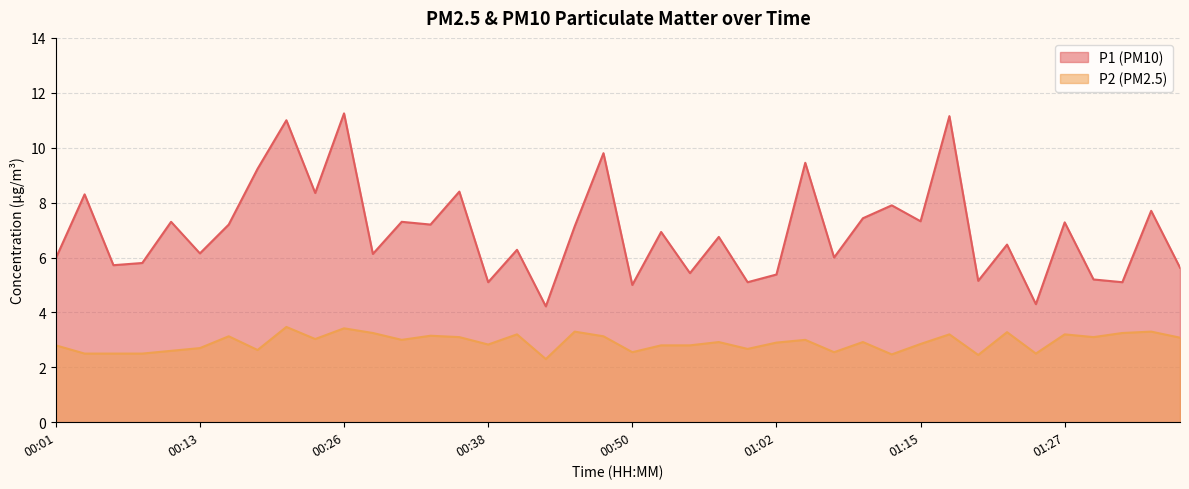

Where is the first local minimum for P1?

00:06